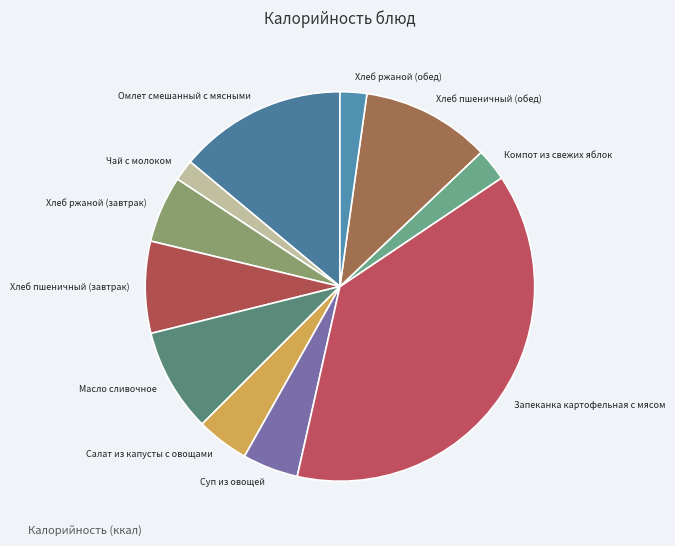

What is the ratio of the value at Хлеб ржаной (завтрак) to the value at Хлеб пшеничный (завтрак)?

0.7